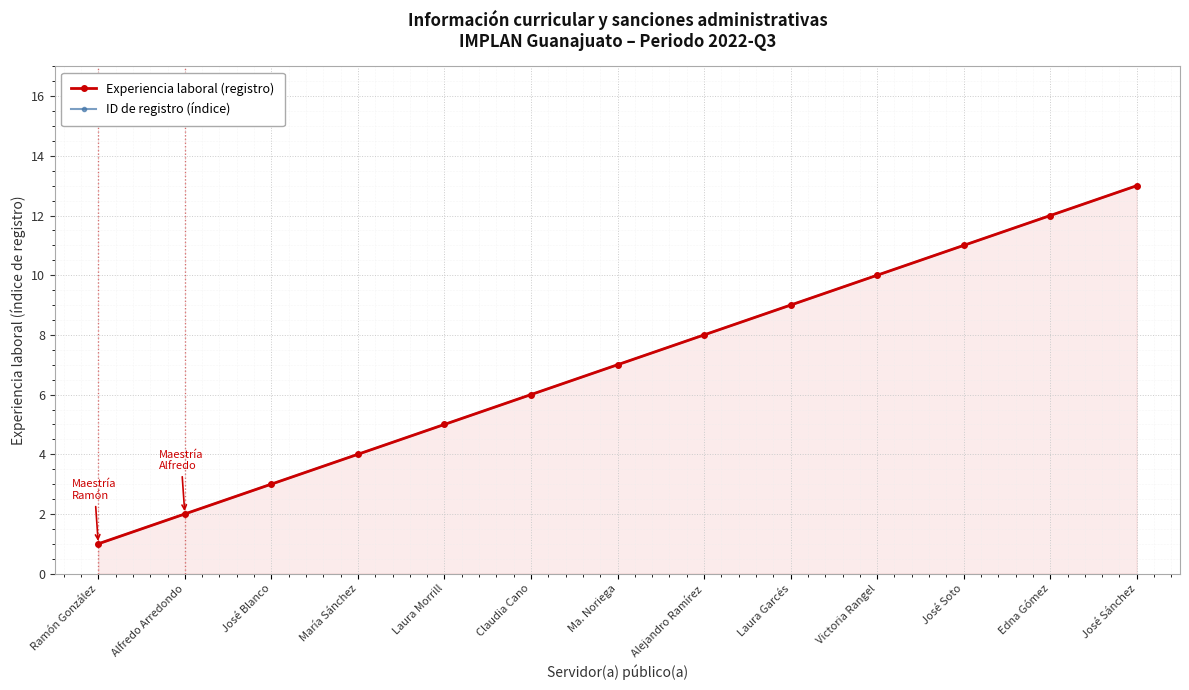

The value of Experiencia laboral (registro) at José Soto is 11. True or false?

True